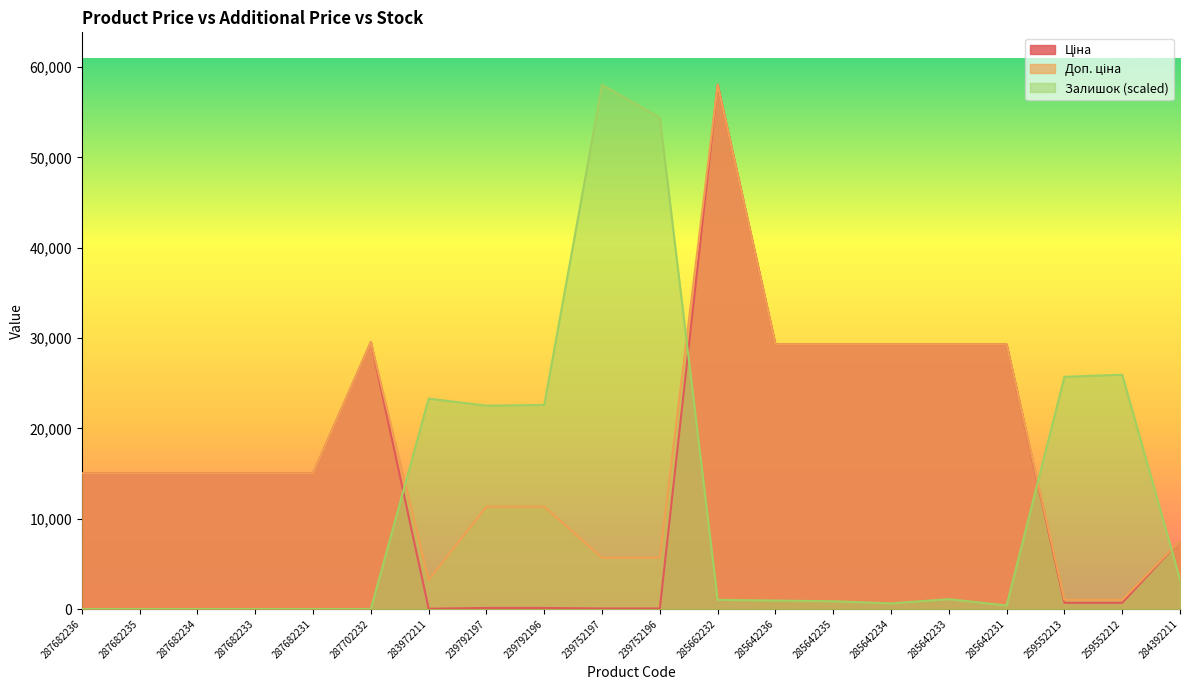

How many data points does each series have?

20